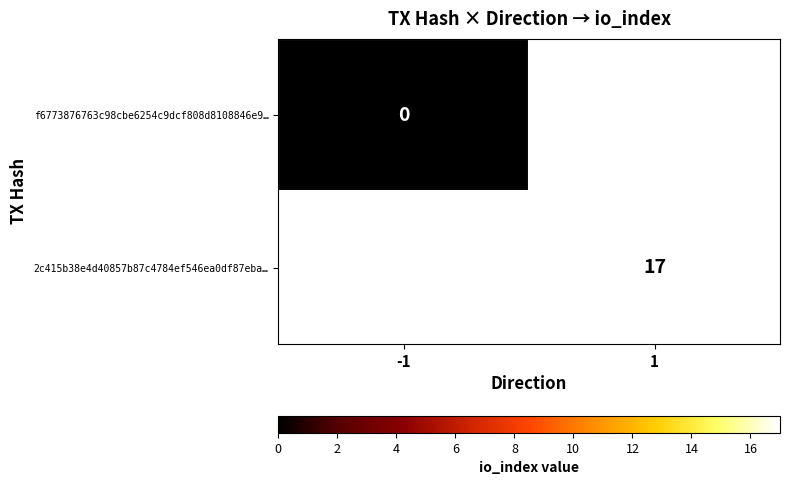

The 2c415b38e4d40857b87c4784ef546ea0df87eba… series shows 17 at 1. True or false?

True